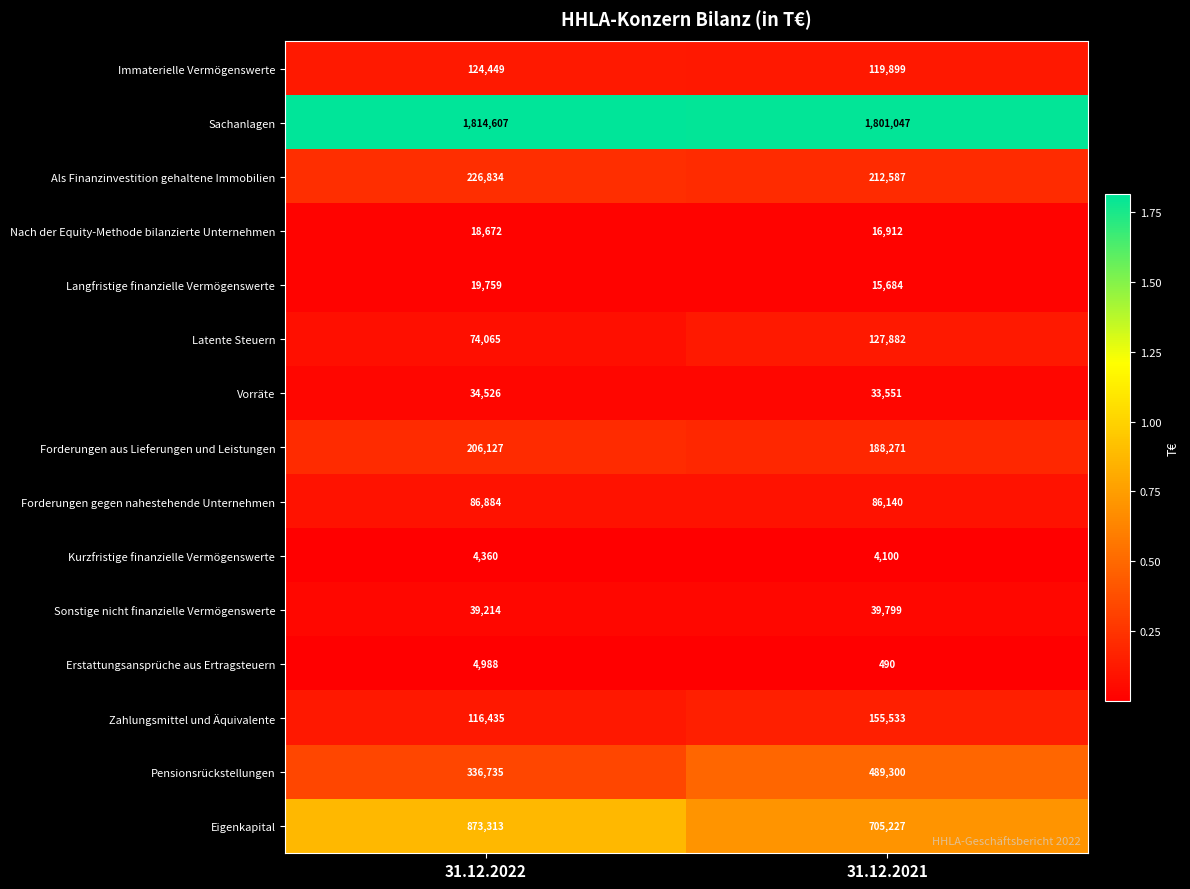

What is the difference between the Als Finanzinvestition gehaltene Immobilien values at 31.12.2021 and 31.12.2022?

14247